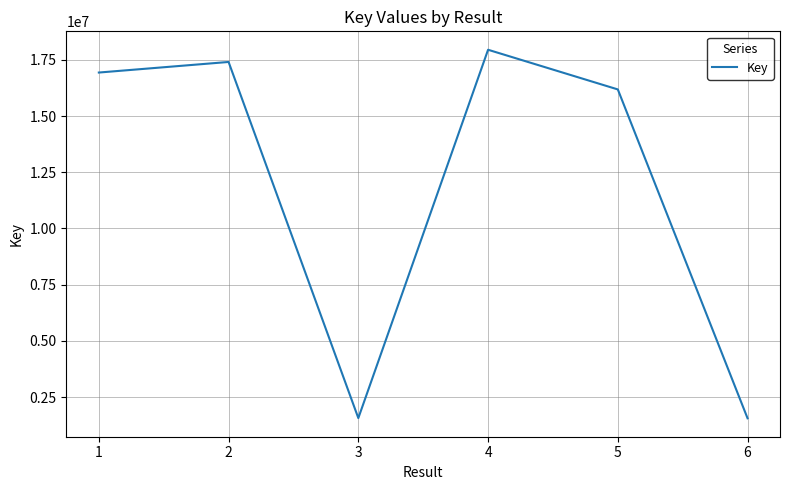

What is the greatest value displayed?

17952502